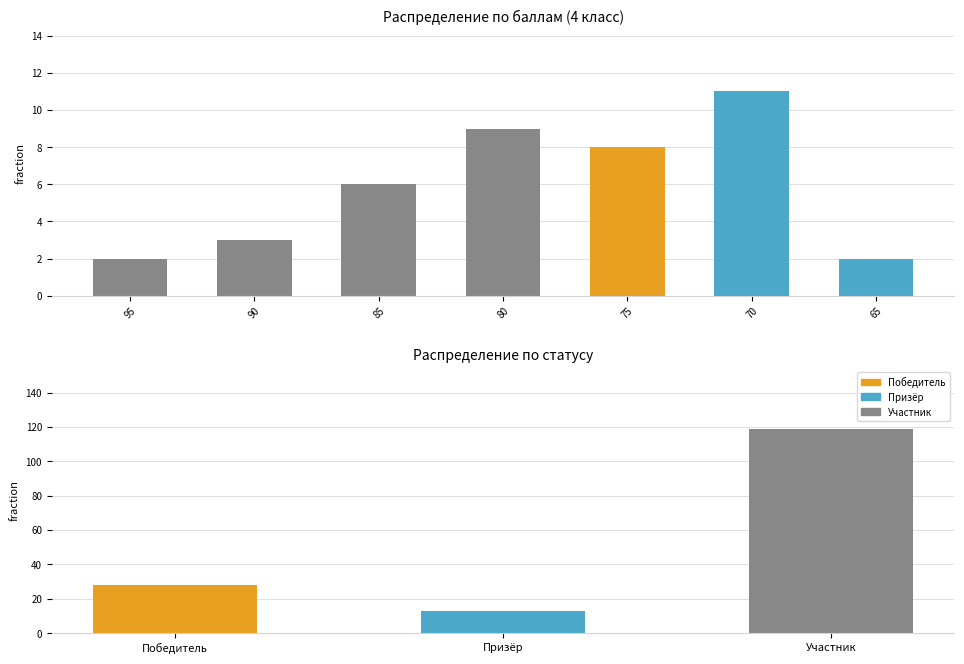

What is the change in value from 95 to 70?

+9